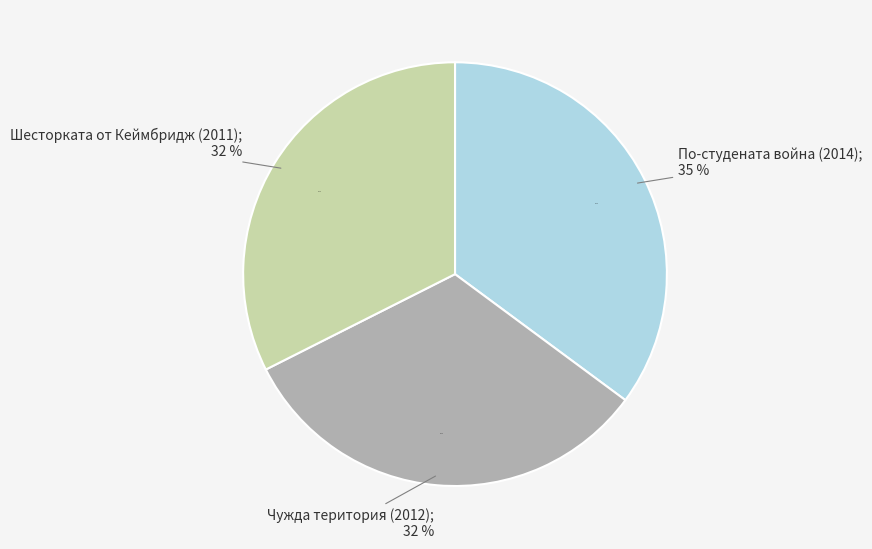

How many slices are in this pie chart?

3